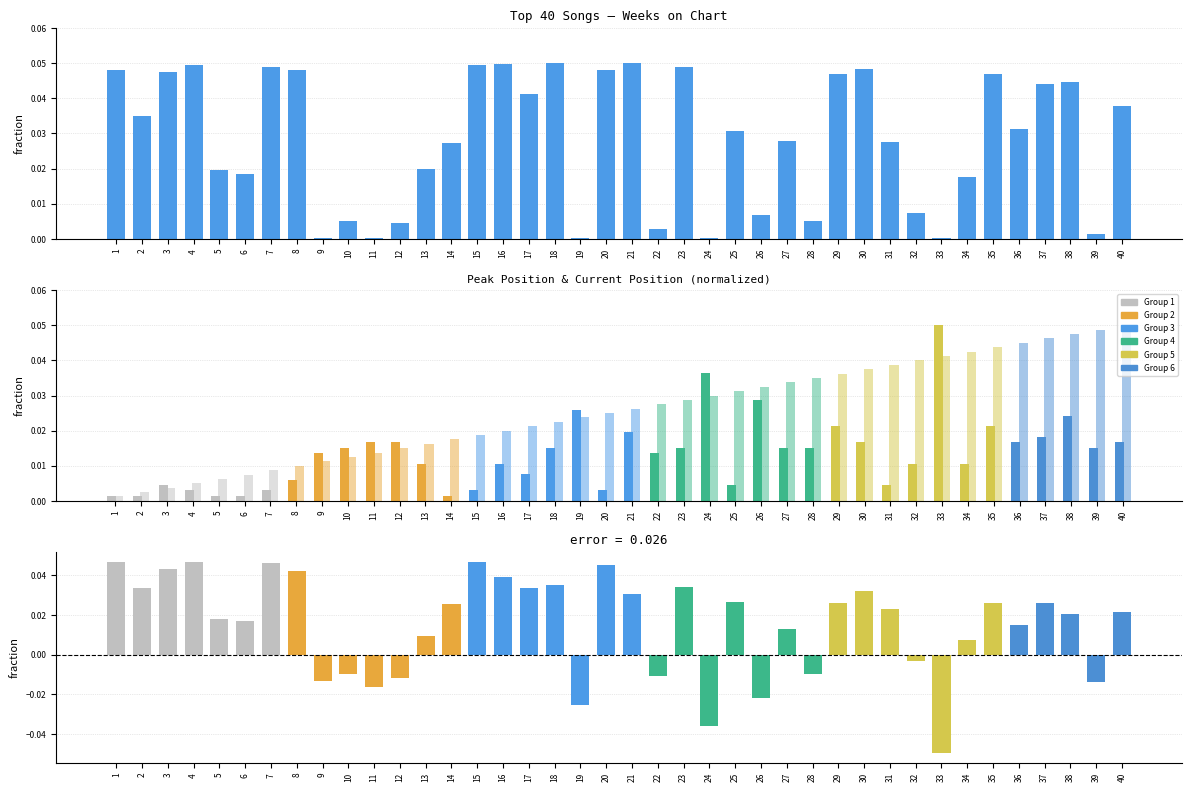

Does the chart contain stacked bars?

No